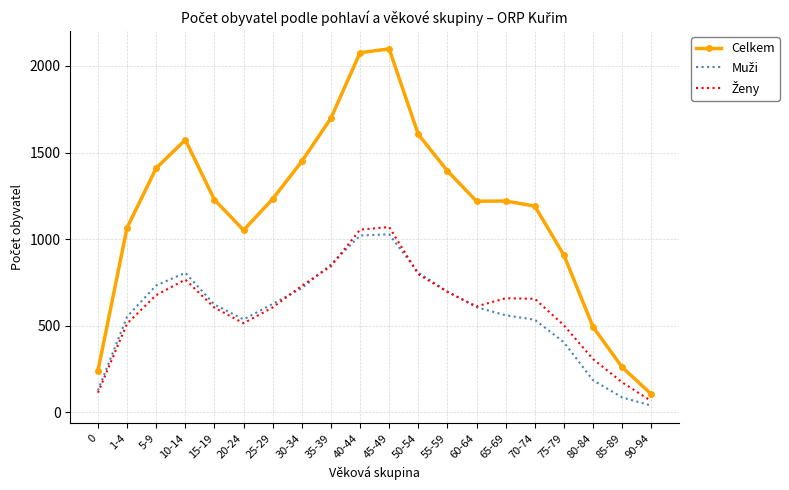

Is it true that Celkem equals 2500 at 55-59?

False